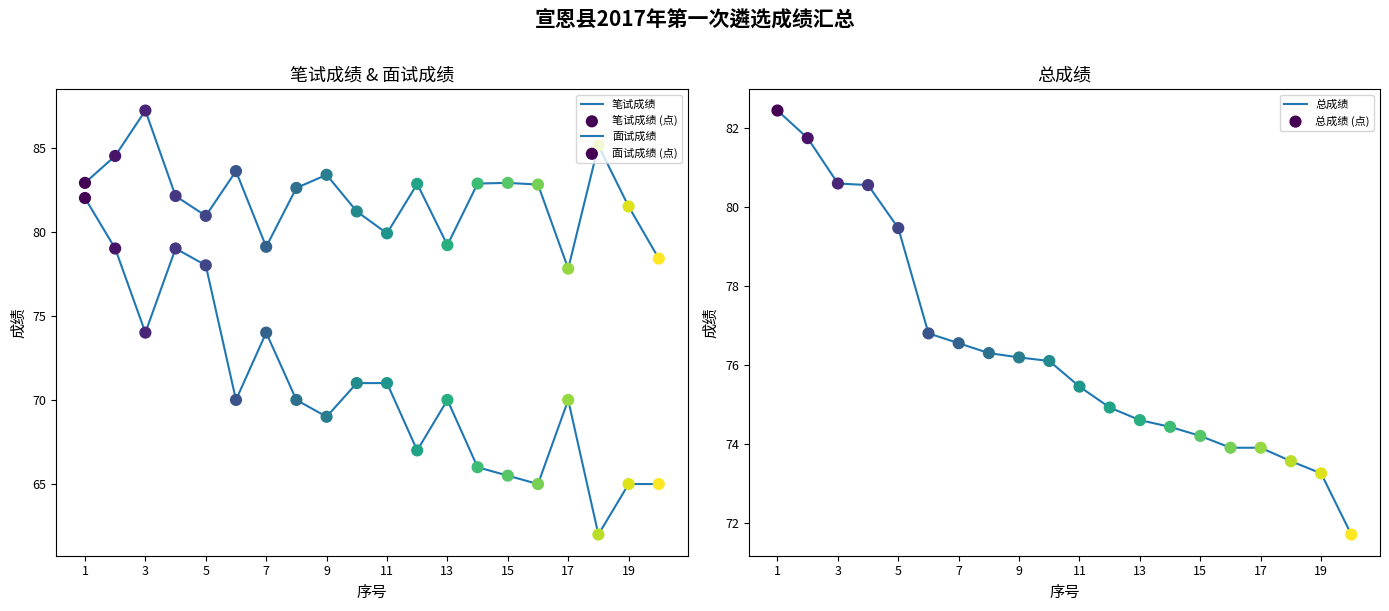

Which series contains the lowest Y value?

笔试成绩